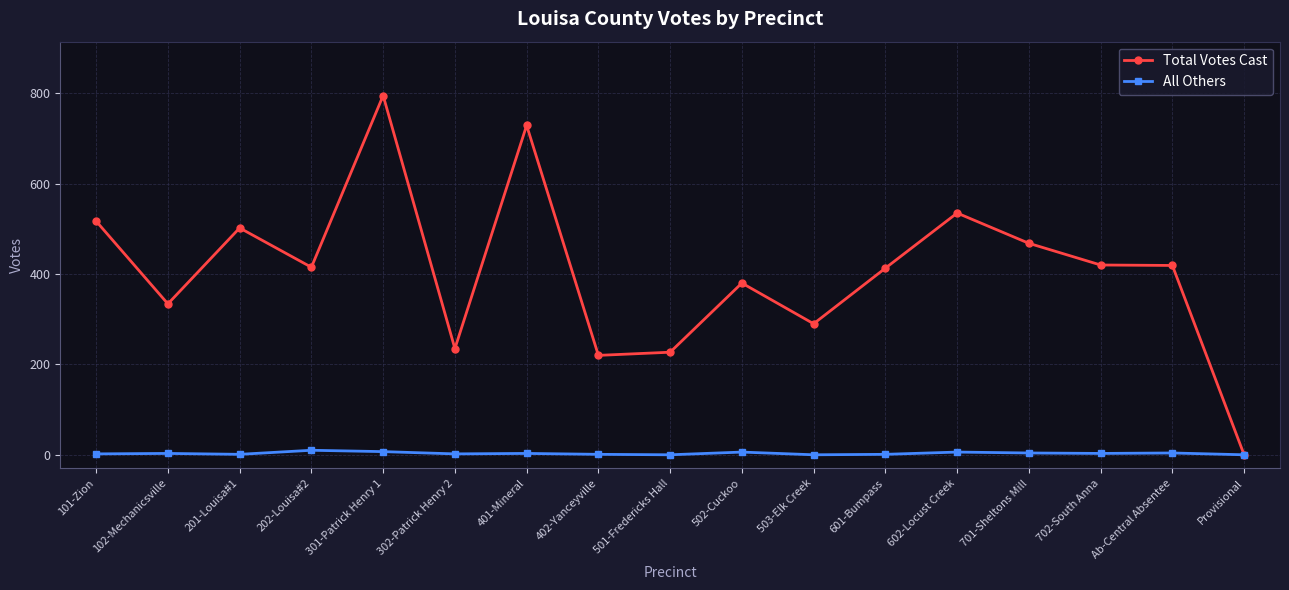

What are all the series names shown in the legend?

Total Votes Cast, All Others